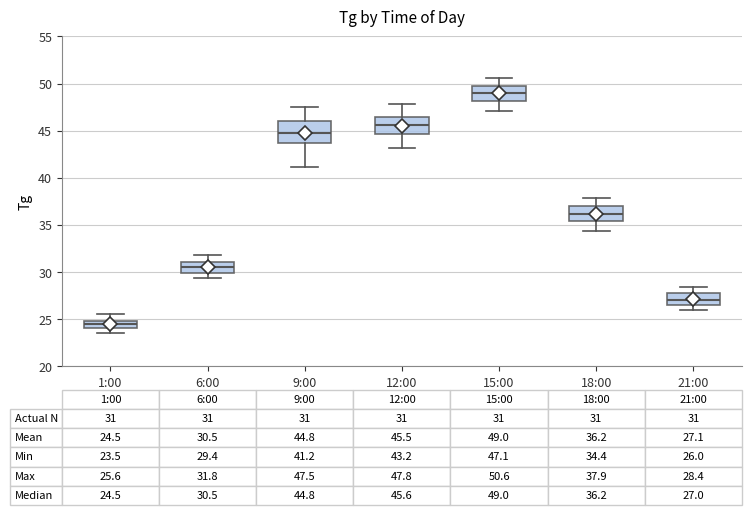

Which box is the tallest, from its lower edge to its upper edge?

9:00